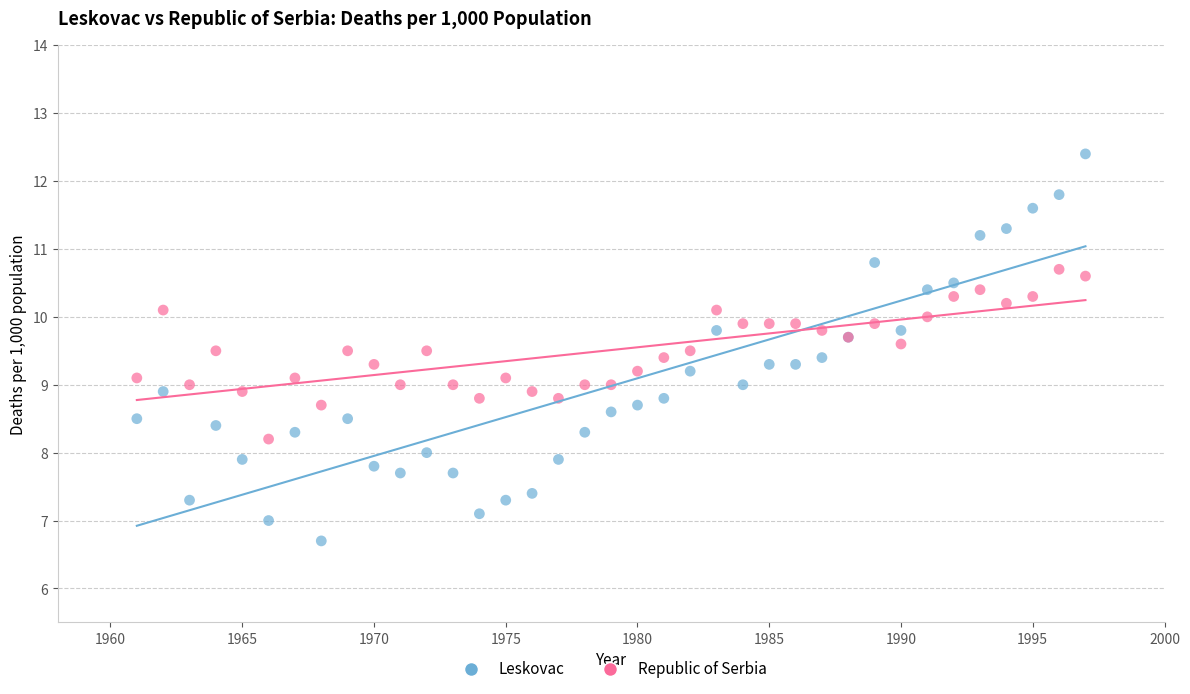

What are all the series names shown in the legend?

Leskovac, Republic of Serbia